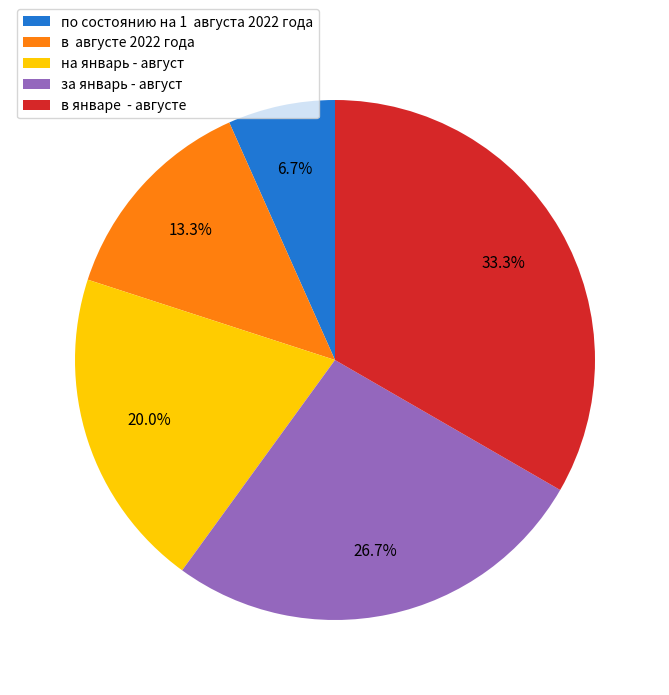

What portion of the pie excludes в январе - августe?

66.7%